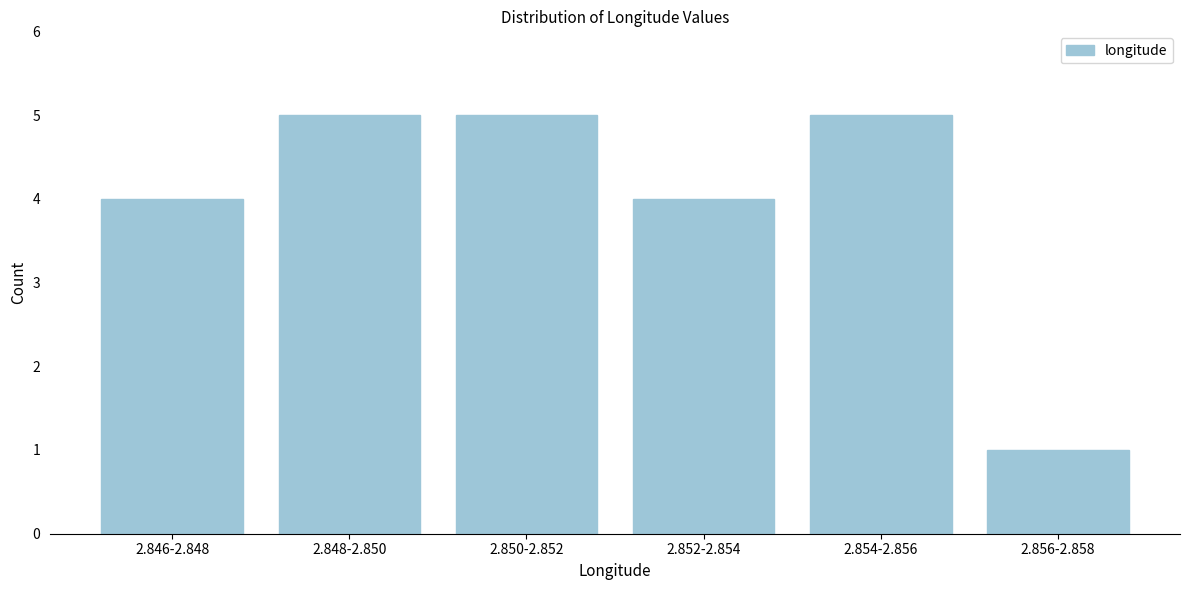

Reading left to right, what are all the values shown in this chart?

4	5	5	4	5	1